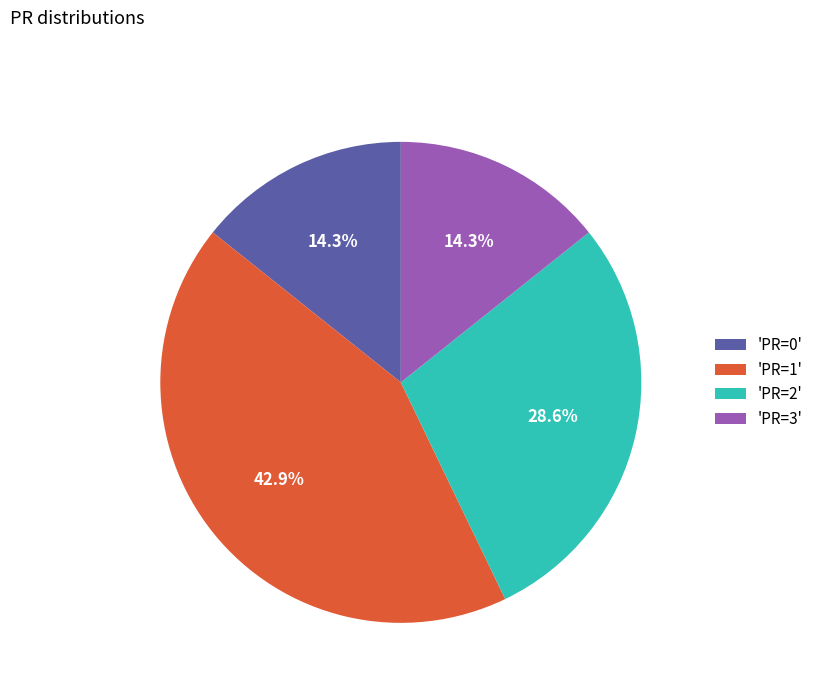

Between 'PR=1' and 'PR=0', which is larger?

'PR=1'